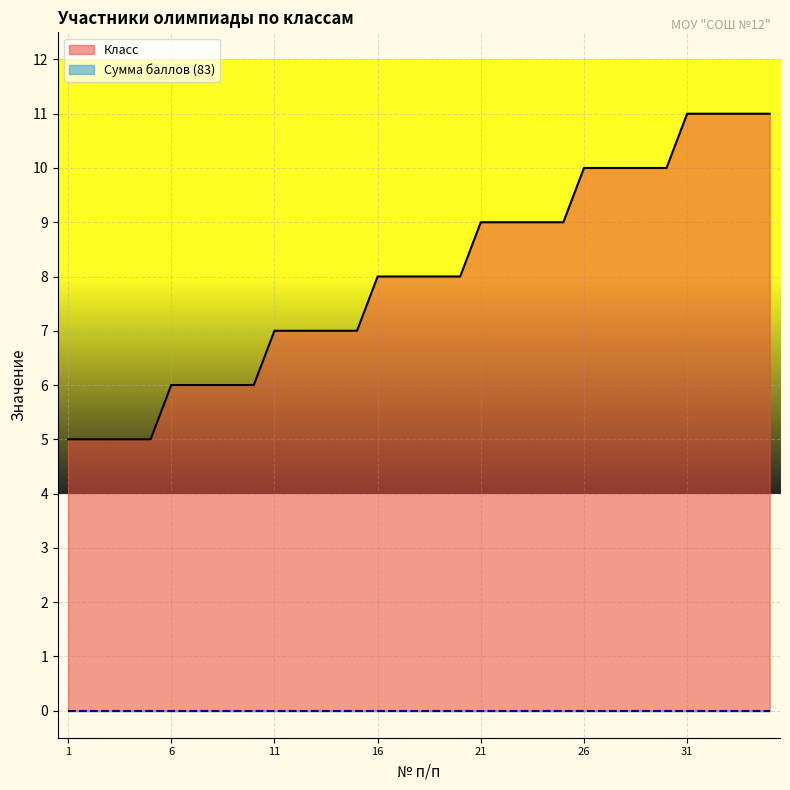

True or false: the data has more than 2 interior local peaks.

False